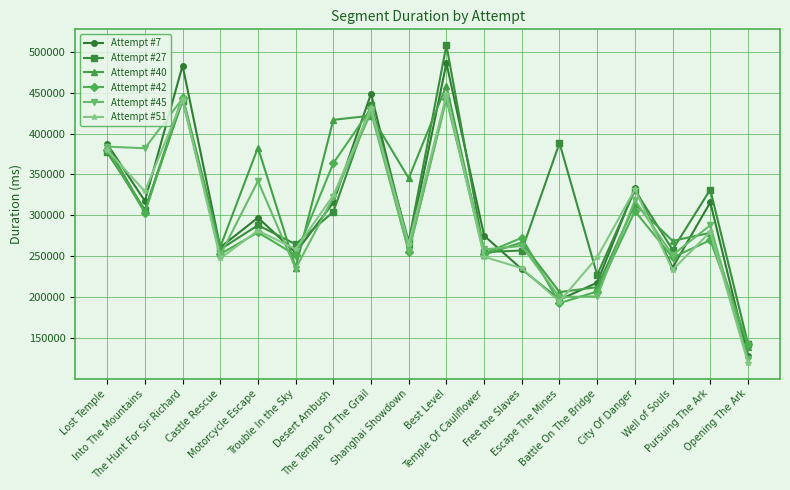

Which series ends up on top after the final intersection of Attempt #45 and Attempt #7?

Attempt #7